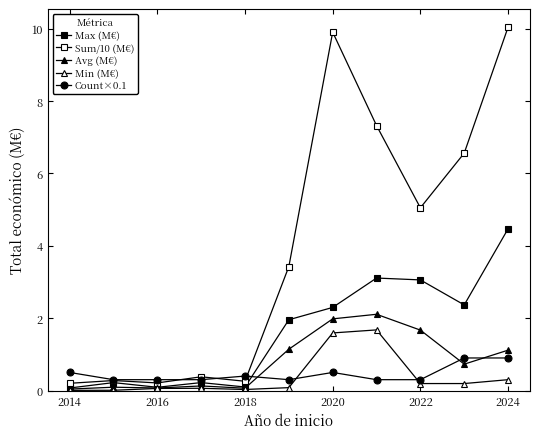

How many distinct data groups are displayed?

5